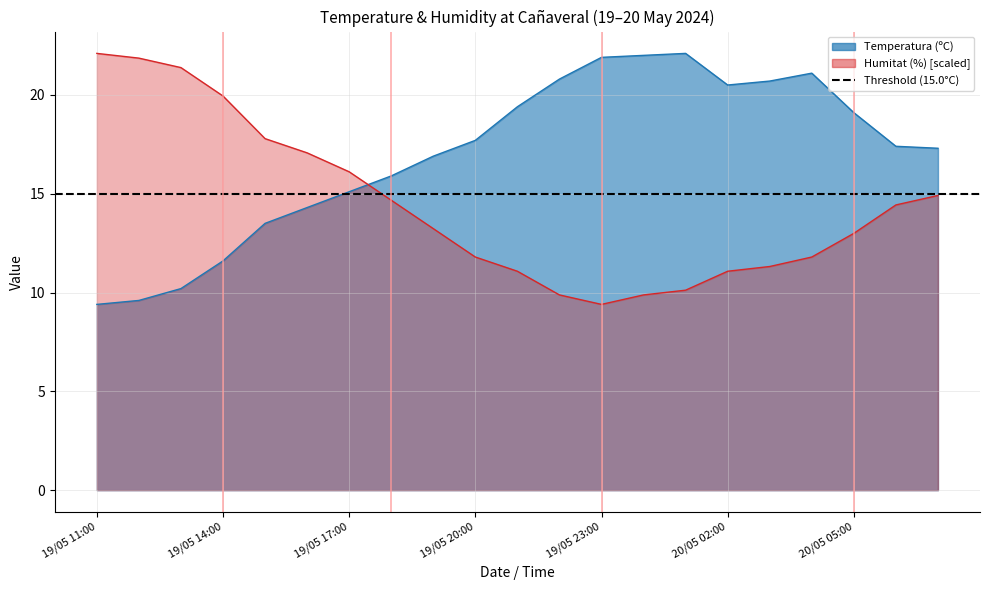

Which category has the highest value in the Temperatura (ºC) series?

20/05 01:00